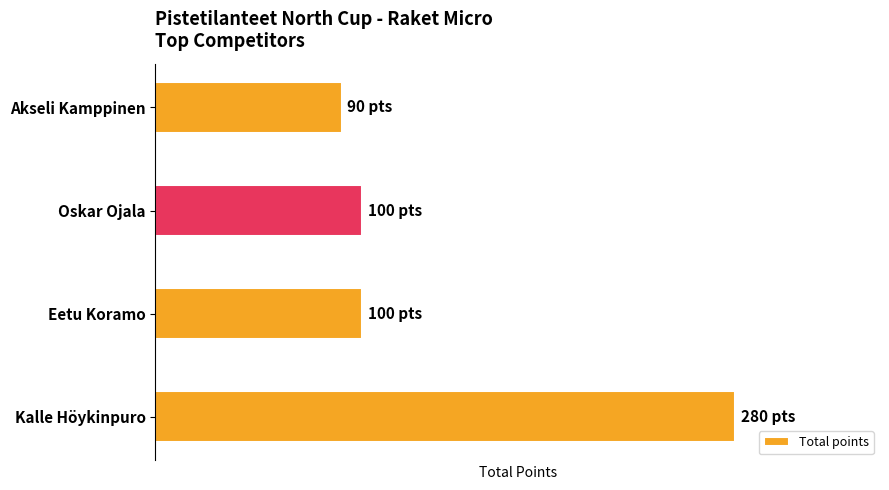

Does the chart contain any negative values?

No